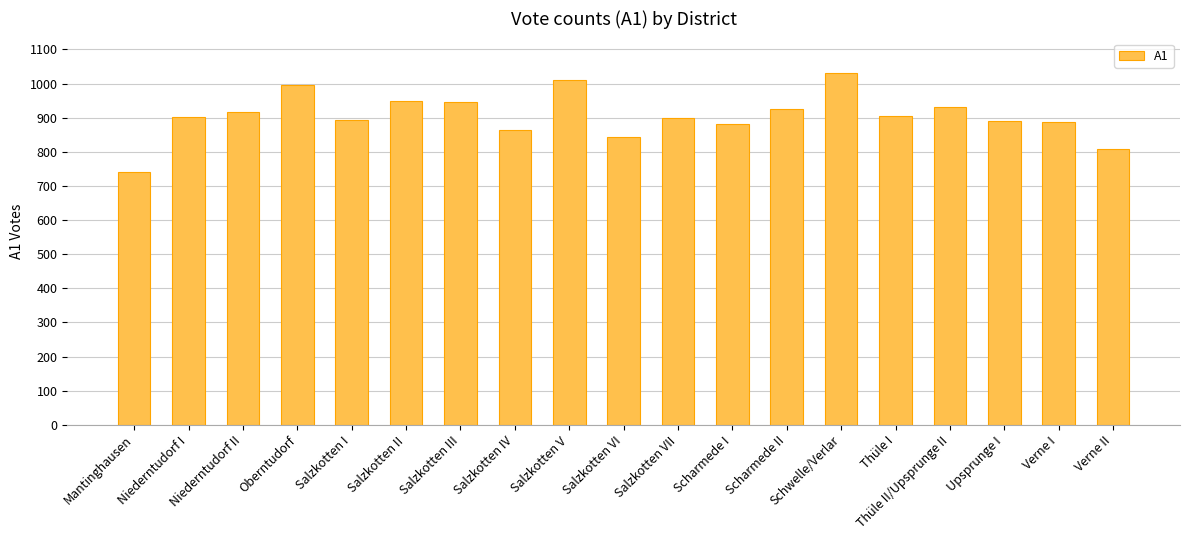

What is the sum of all values?

17225